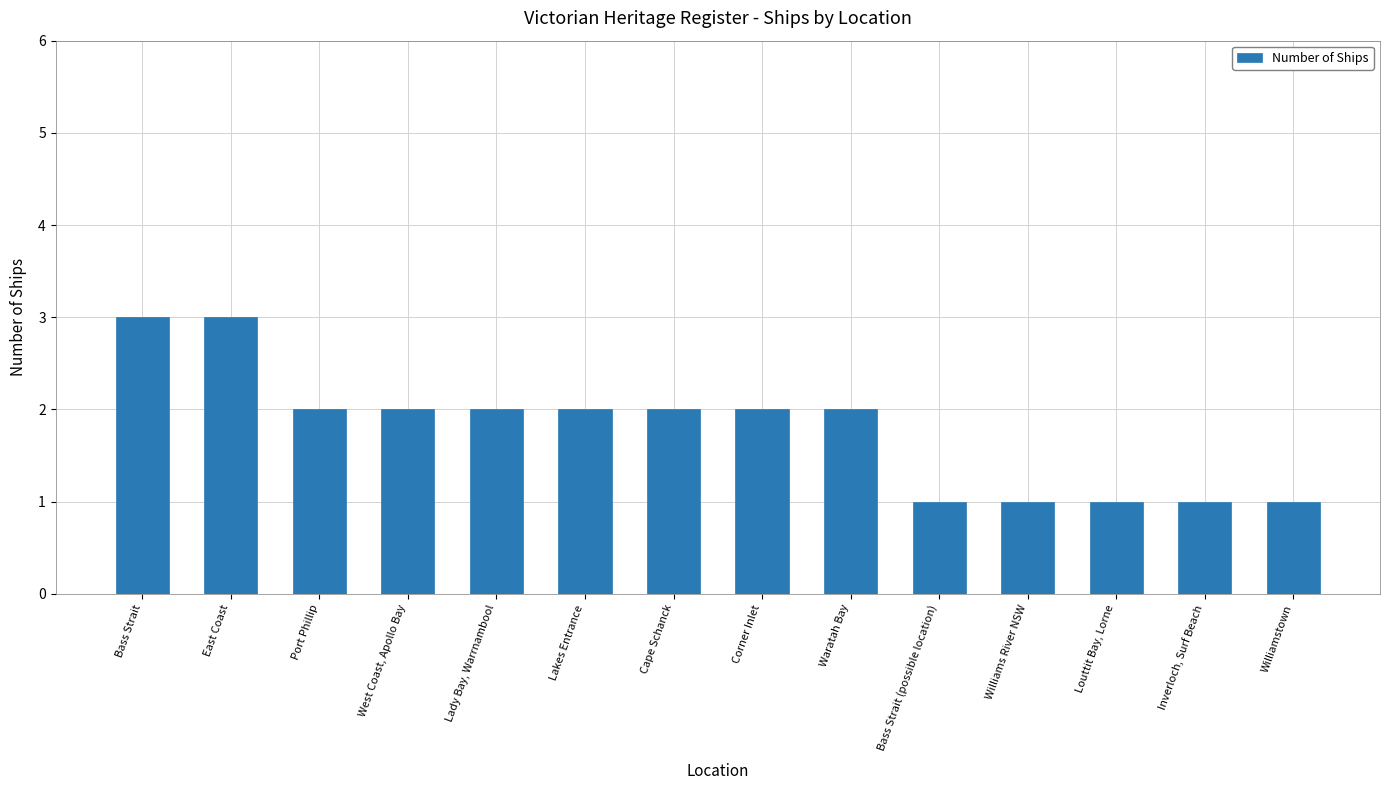

Where does the data first go above 2?

Bass Strait